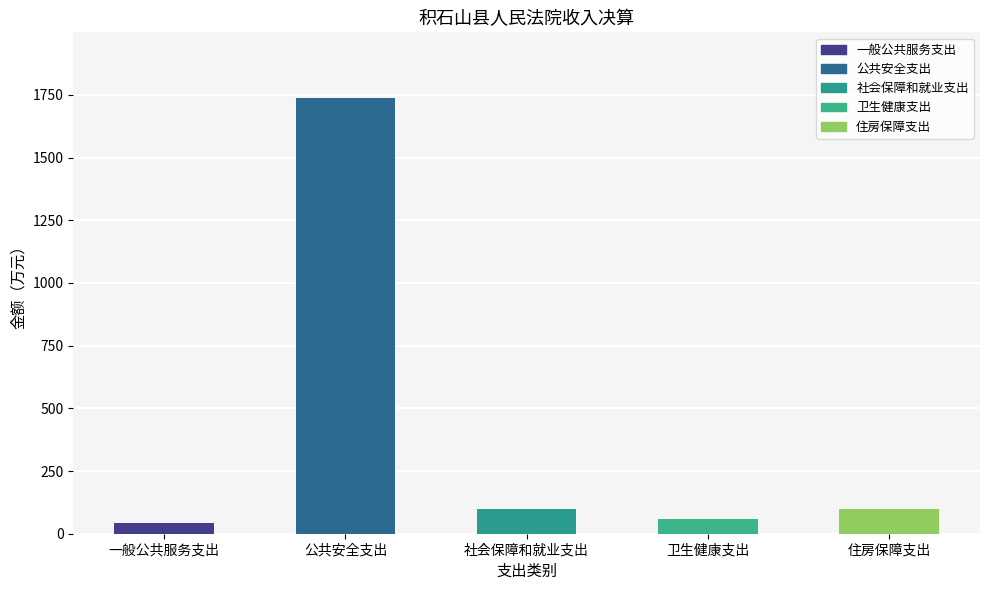

Is it true that the value at 公共安全支出 is 1738.6?

True